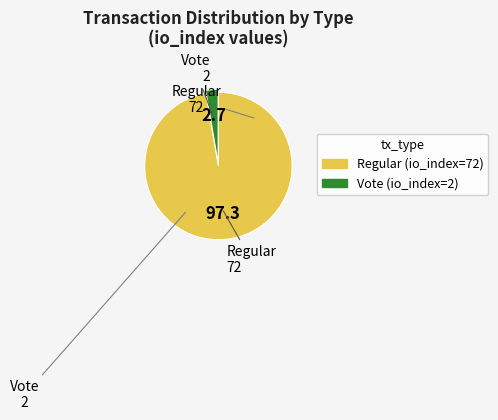

What is the smallest slice in the pie chart?

Vote (io_index=2)